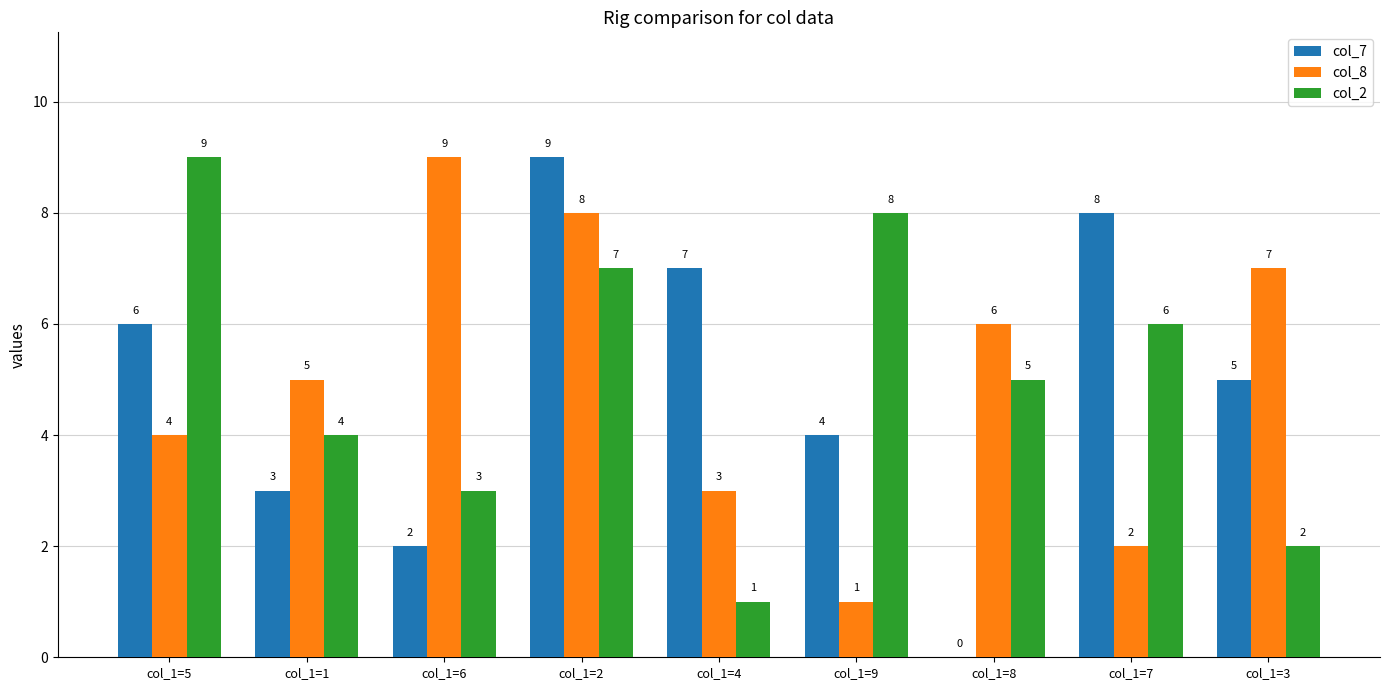

What are all the series names shown in the legend?

col_7, col_8, col_2